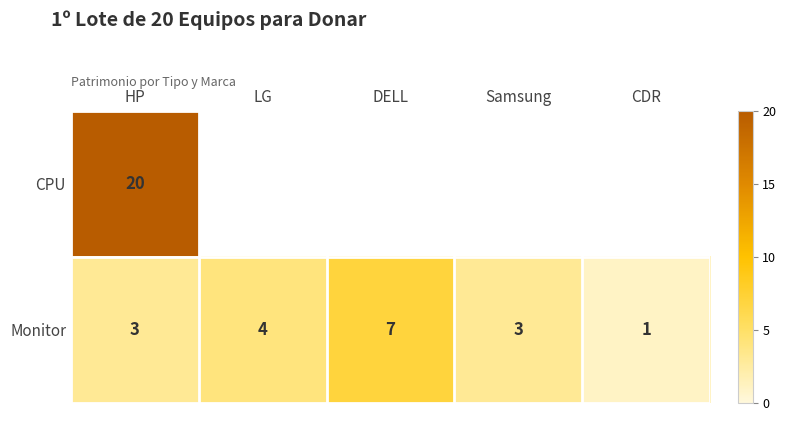

What is the difference between the second highest and minimum values in the Monitor series?

3